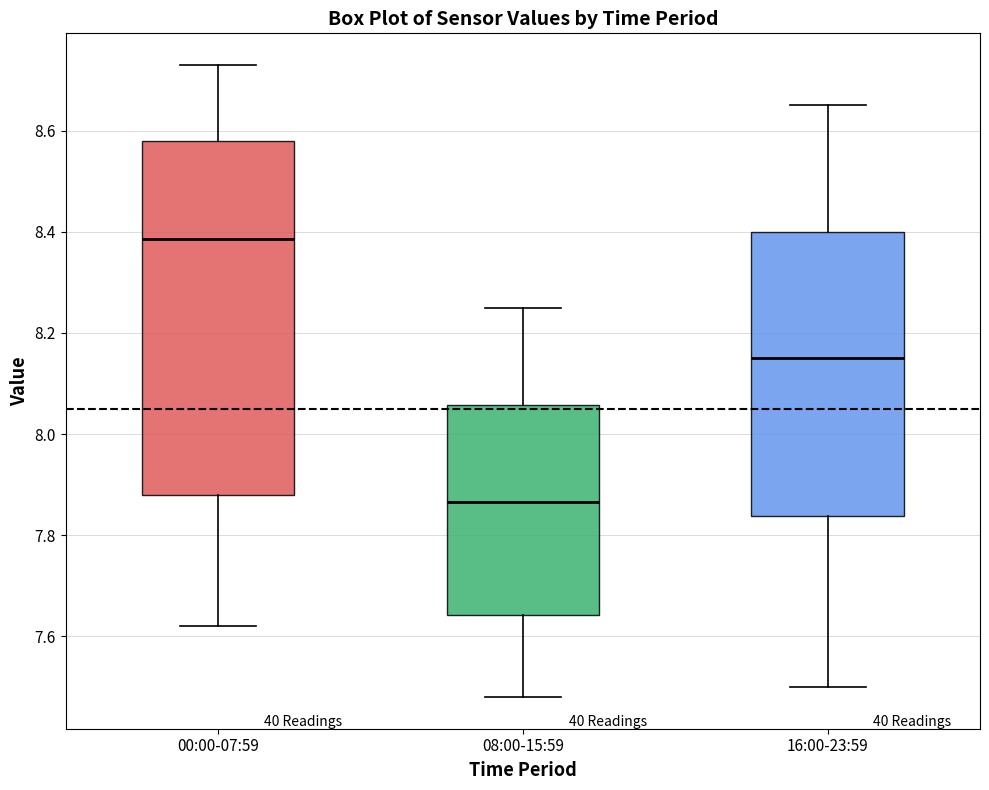

Which box has the highest median line?

00:00-07:59